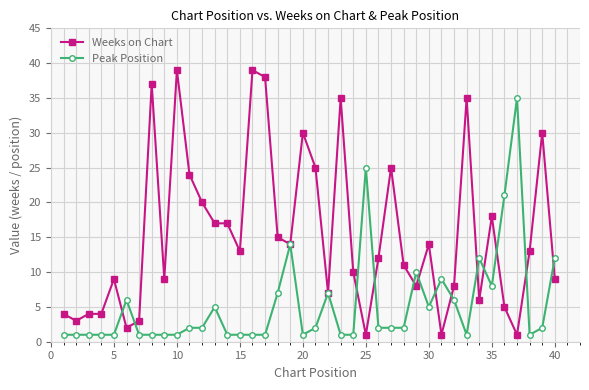

What is the value of the Peak Position point at the 33rd from the left?

1